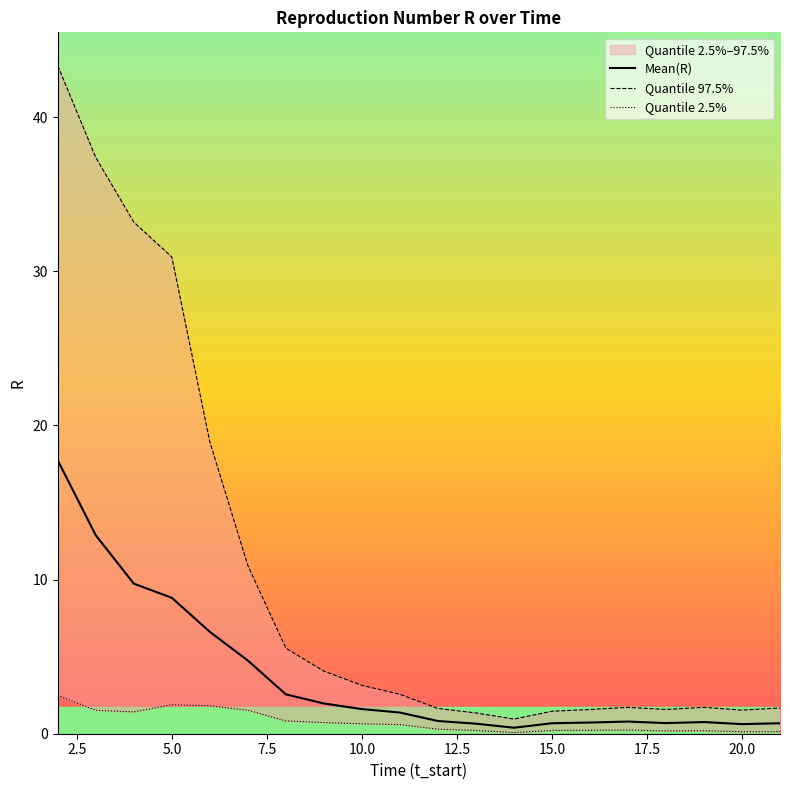

What is the maximum value for Mean(R)?

17.7